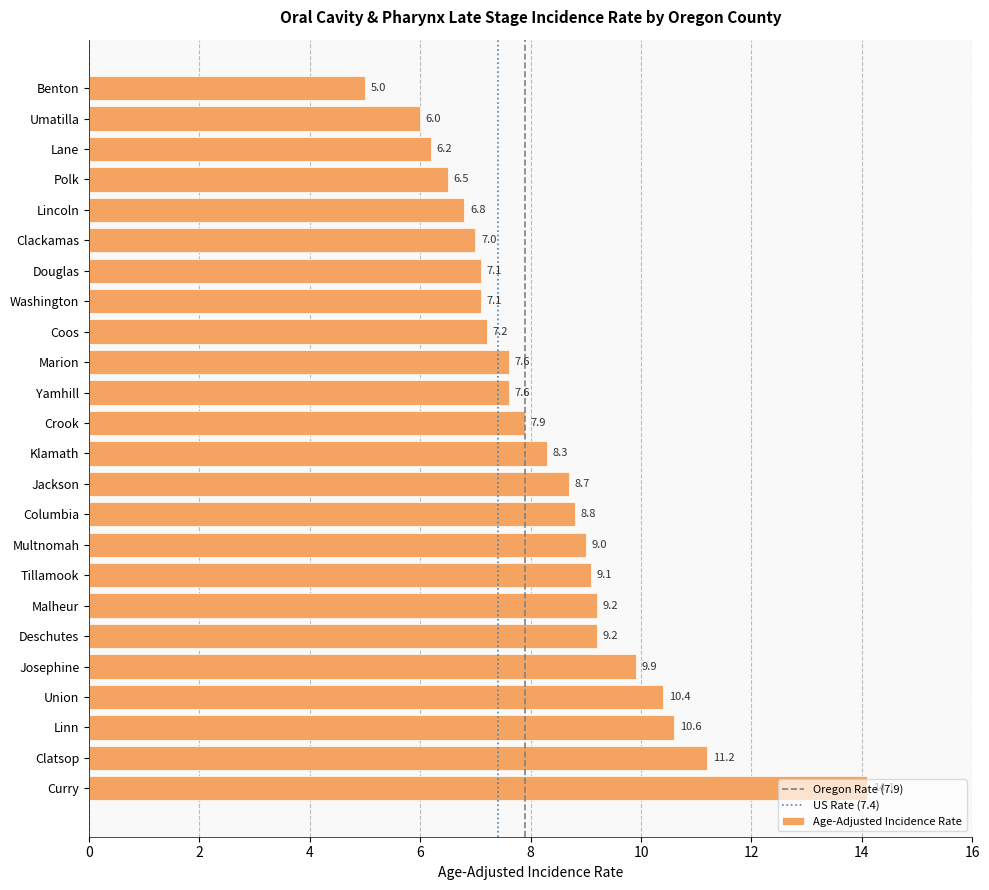

Does the chart contain any negative values?

No